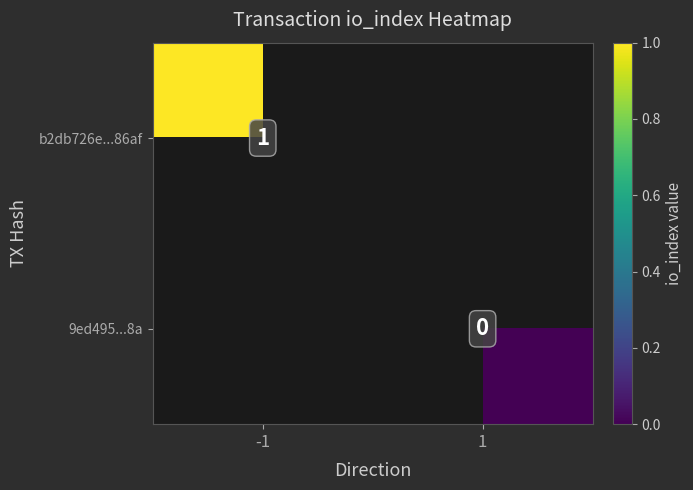

Is the value of 9ed495...8a at 1 greater than the value of b2db726e...86af at -1?

No